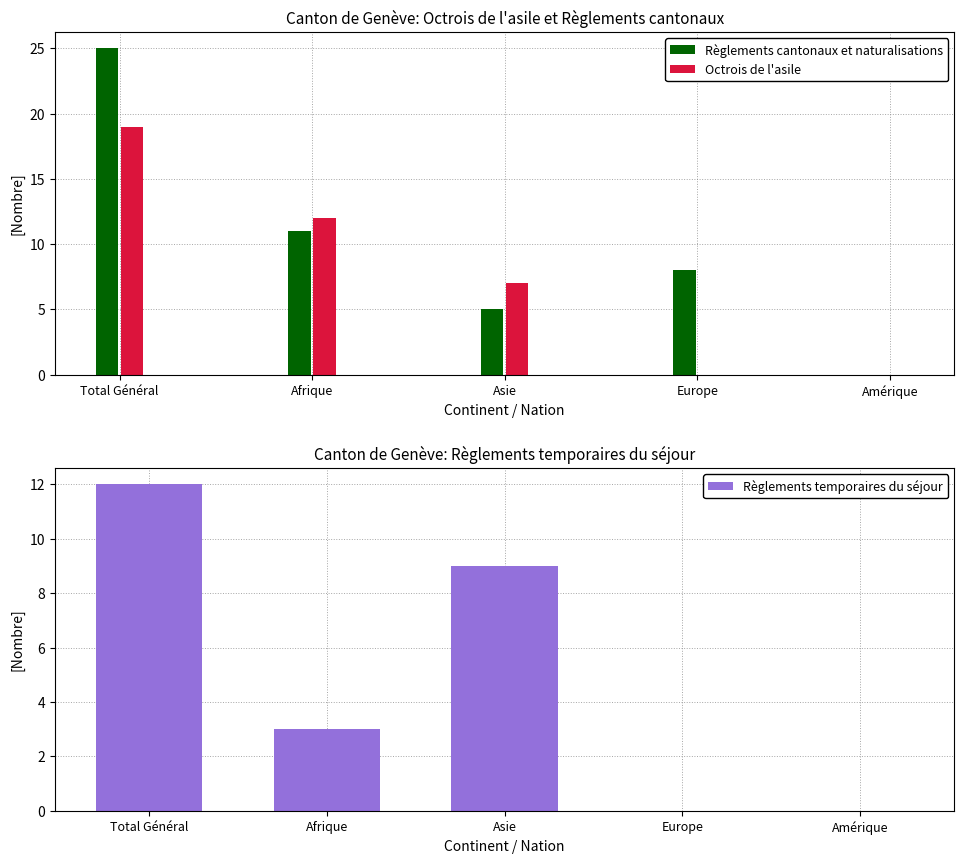

What is the total value across all series at Afrique?

26